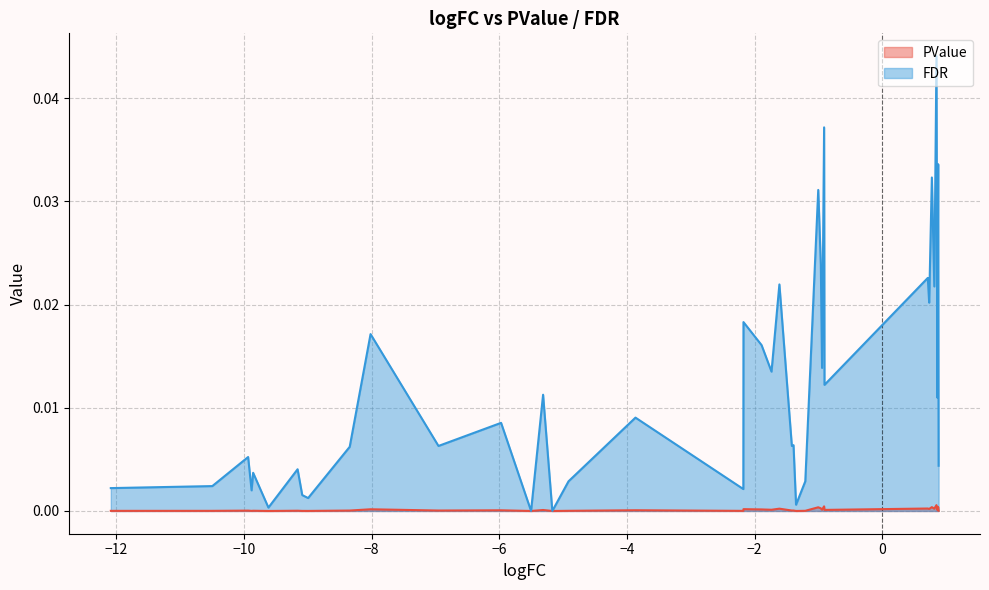

Which series has the largest range (max minus min)?

FDR